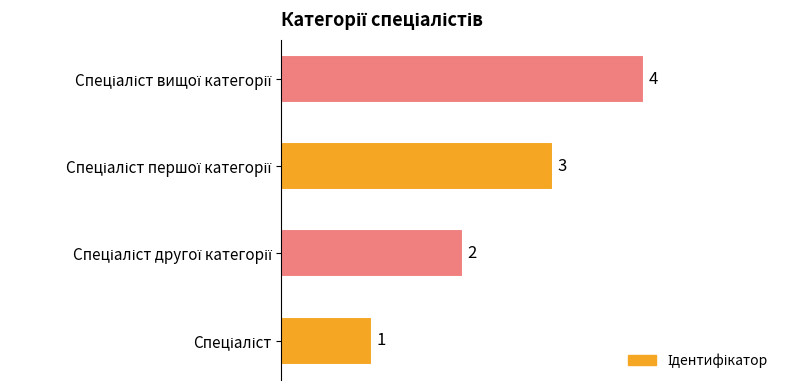

Does the chart contain any negative values?

No